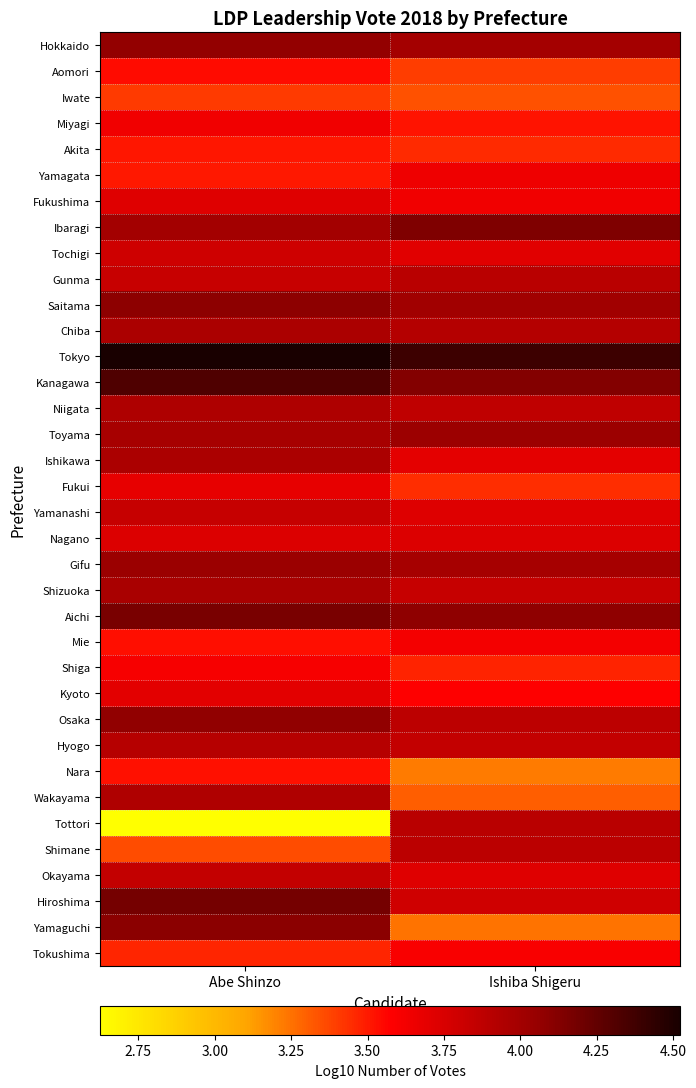

Reading left to right, transcribe all the data shown in this chart.

Hokkaido: Abe Shinzo=4.1	Ishiba Shigeru=4.0
Aomori: Abe Shinzo=3.5	Ishiba Shigeru=3.4
Iwate: Abe Shinzo=3.4	Ishiba Shigeru=3.3
Miyagi: Abe Shinzo=3.6	Ishiba Shigeru=3.5
Akita: Abe Shinzo=3.5	Ishiba Shigeru=3.5
Yamagata: Abe Shinzo=3.5	Ishiba Shigeru=3.6
Fukushima: Abe Shinzo=3.7	Ishiba Shigeru=3.6
Ibaragi: Abe Shinzo=4.0	Ishiba Shigeru=4.1
Tochigi: Abe Shinzo=3.8	Ishiba Shigeru=3.7
Gunma: Abe Shinzo=3.8	Ishiba Shigeru=3.9
Saitama: Abe Shinzo=4.1	Ishiba Shigeru=4.0
Chiba: Abe Shinzo=4.0	Ishiba Shigeru=3.9
Tokyo: Abe Shinzo=4.5	Ishiba Shigeru=4.4
Kanagawa: Abe Shinzo=4.3	Ishiba Shigeru=4.1
Niigata: Abe Shinzo=3.9	Ishiba Shigeru=3.9
Toyama: Abe Shinzo=4.0	Ishiba Shigeru=4.0
Ishikawa: Abe Shinzo=4.0	Ishiba Shigeru=3.7
Fukui: Abe Shinzo=3.7	Ishiba Shigeru=3.4
Yamanashi: Abe Shinzo=3.8	Ishiba Shigeru=3.7
Nagano: Abe Shinzo=3.7	Ishiba Shigeru=3.7
Gifu: Abe Shinzo=4.0	Ishiba Shigeru=4.0
Shizuoka: Abe Shinzo=4.0	Ishiba Shigeru=3.8
Aichi: Abe Shinzo=4.2	Ishiba Shigeru=4.1
Mie: Abe Shinzo=3.5	Ishiba Shigeru=3.6
Shiga: Abe Shinzo=3.6	Ishiba Shigeru=3.5
Kyoto: Abe Shinzo=3.7	Ishiba Shigeru=3.6
Osaka: Abe Shinzo=4.1	Ishiba Shigeru=3.9
Hyogo: Abe Shinzo=3.9	Ishiba Shigeru=3.8
Nara: Abe Shinzo=3.5	Ishiba Shigeru=3.2
Wakayama: Abe Shinzo=3.9	Ishiba Shigeru=3.3
Tottori: Abe Shinzo=2.6	Ishiba Shigeru=3.9
Shimane: Abe Shinzo=3.4	Ishiba Shigeru=3.9
Okayama: Abe Shinzo=3.8	Ishiba Shigeru=3.7
Hiroshima: Abe Shinzo=4.2	Ishiba Shigeru=3.8
Yamaguchi: Abe Shinzo=4.1	Ishiba Shigeru=3.2
Tokushima: Abe Shinzo=3.5	Ishiba Shigeru=3.6